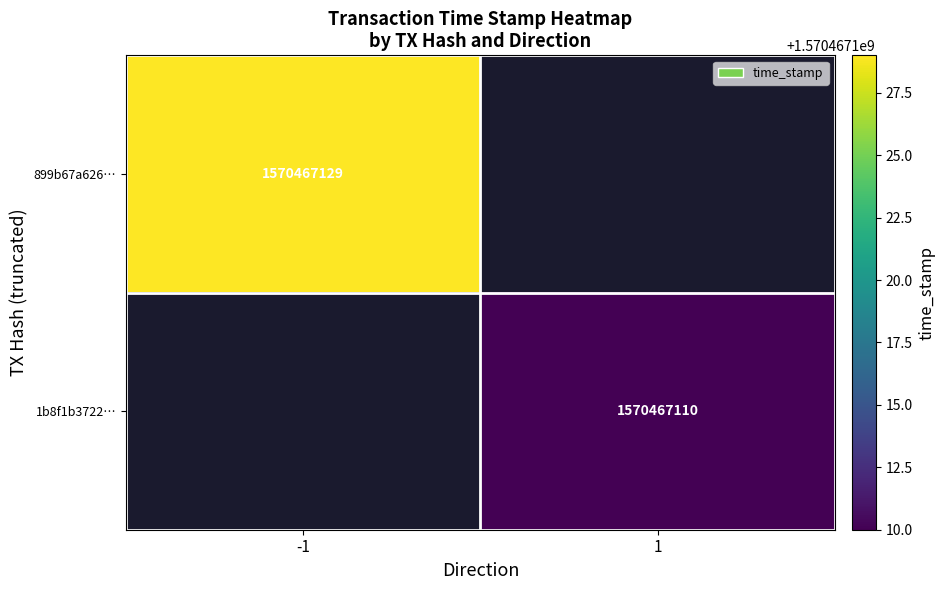

How many values in 899b67a6264eb36a7bb77b62cb0ce001c1ea7a9 are above zero?

1